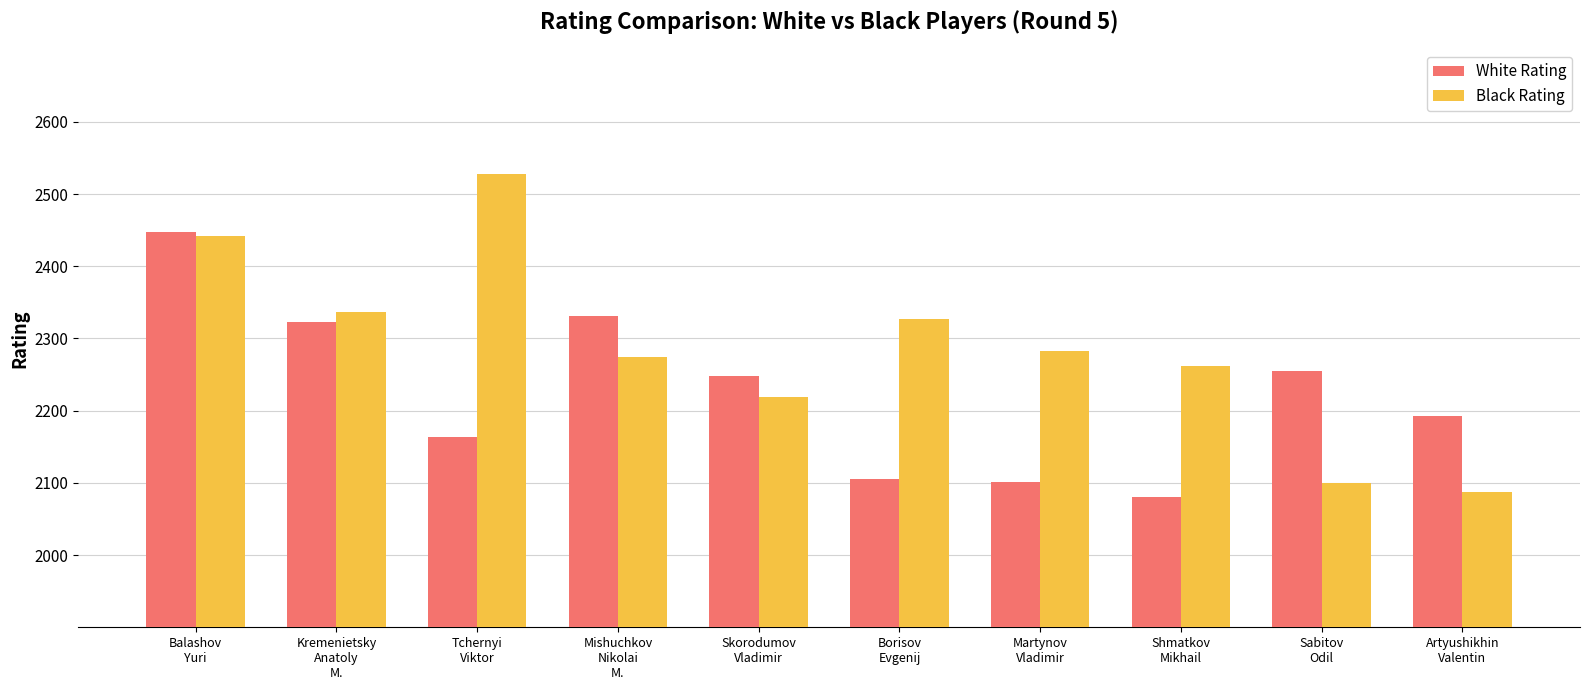

What is the total value across all series at Tchernyi
Viktor?

4691